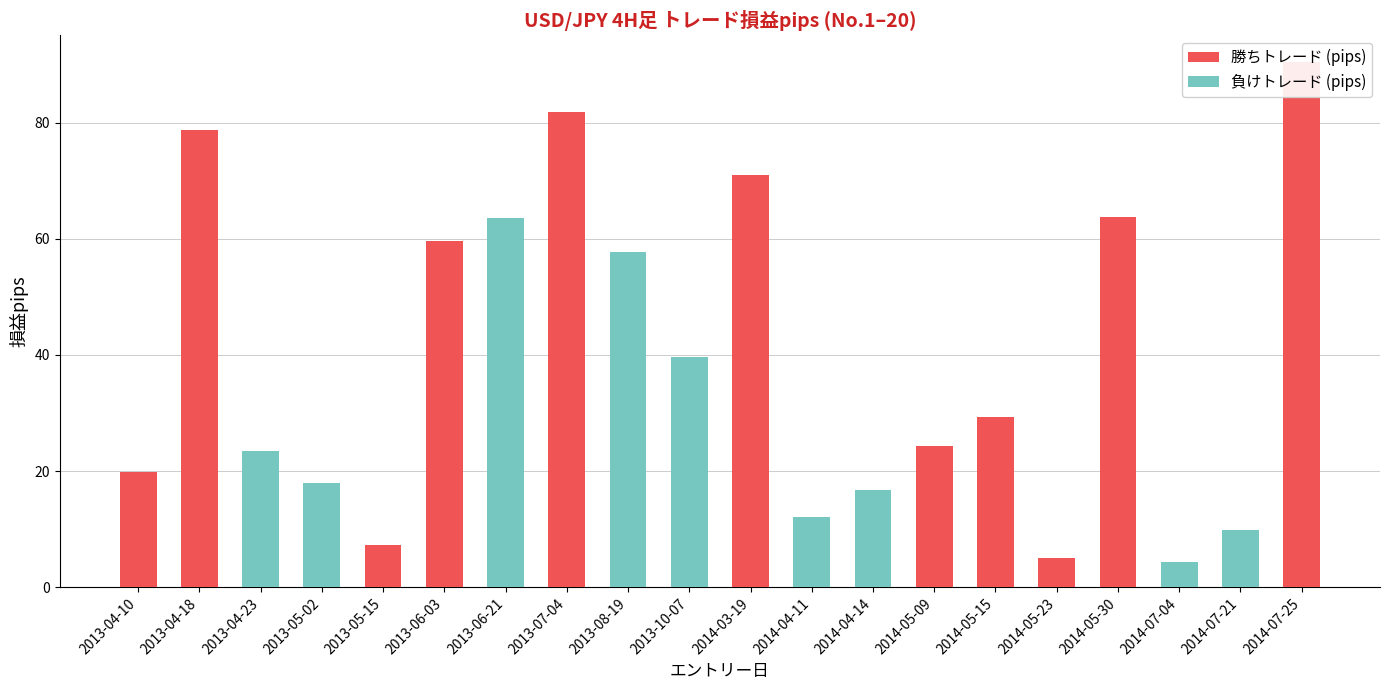

List the labels in order of 勝ちトレード (pips) value, largest first.

2014-07-25, 2013-07-04, 2013-04-18, 2014-03-19, 2014-05-30, 2013-06-03, 2014-05-15, 2014-05-09, 2013-04-10, 2013-05-15, 2014-05-23, 2013-04-23, 2013-05-02, 2013-06-21, 2013-08-19, 2013-10-07, 2014-04-11, 2014-04-14, 2014-07-04, 2014-07-21